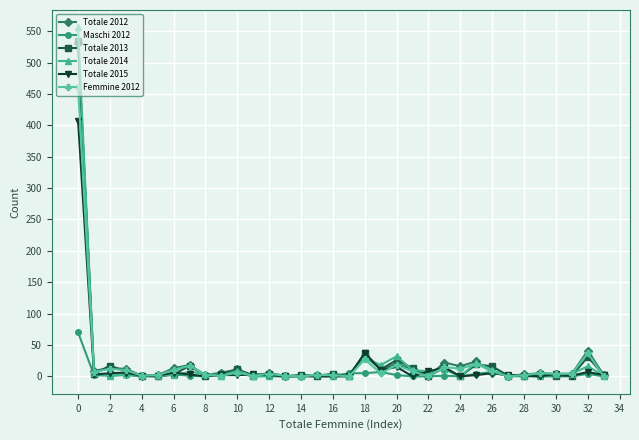

What is the greatest value displayed?

556